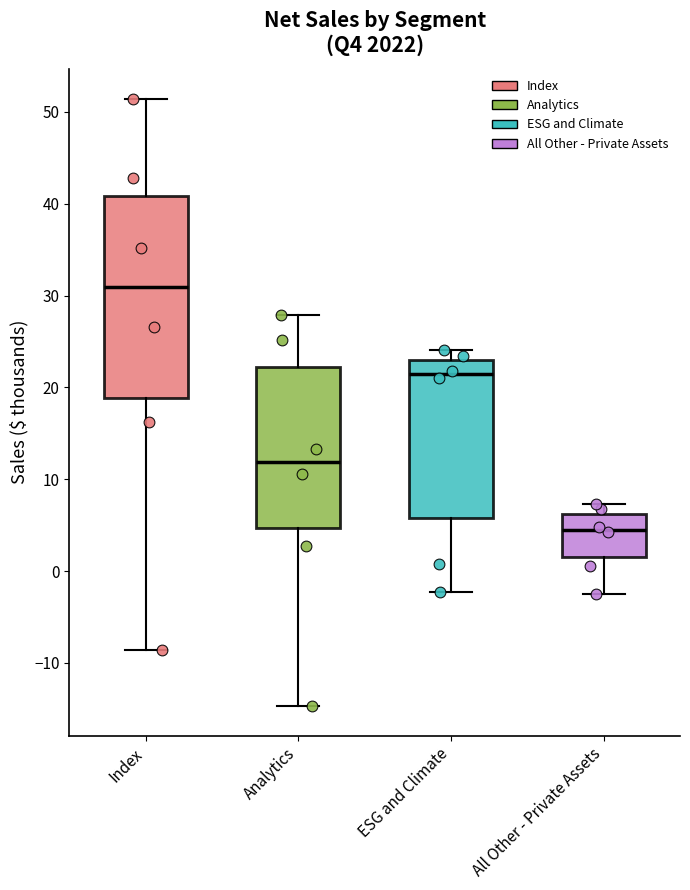

Where does the upper whisker of the box for Index end on the y-axis? The values are not printed on the chart, so give them approximately, as read against the axis.

51